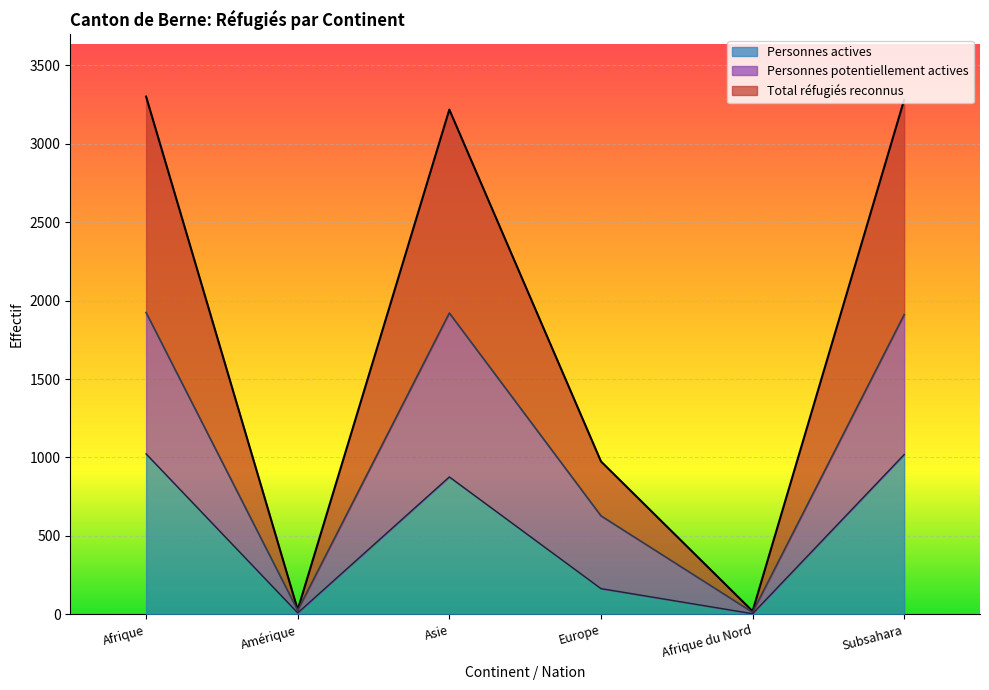

Reading left to right, transcribe all the data shown in this chart.

Total réfugiés reconnus: Afrique=3301	Amérique=29	Asie=3218	Europe=975	Afrique du Nord=20	Subsahara=3281
Personnes potentiellement actives: Afrique=1924	Amérique=25	Asie=1921	Europe=628	Afrique du Nord=13	Subsahara=1911
Personnes actives: Afrique=1023	Amérique=9	Asie=876	Europe=164	Afrique du Nord=4	Subsahara=1019